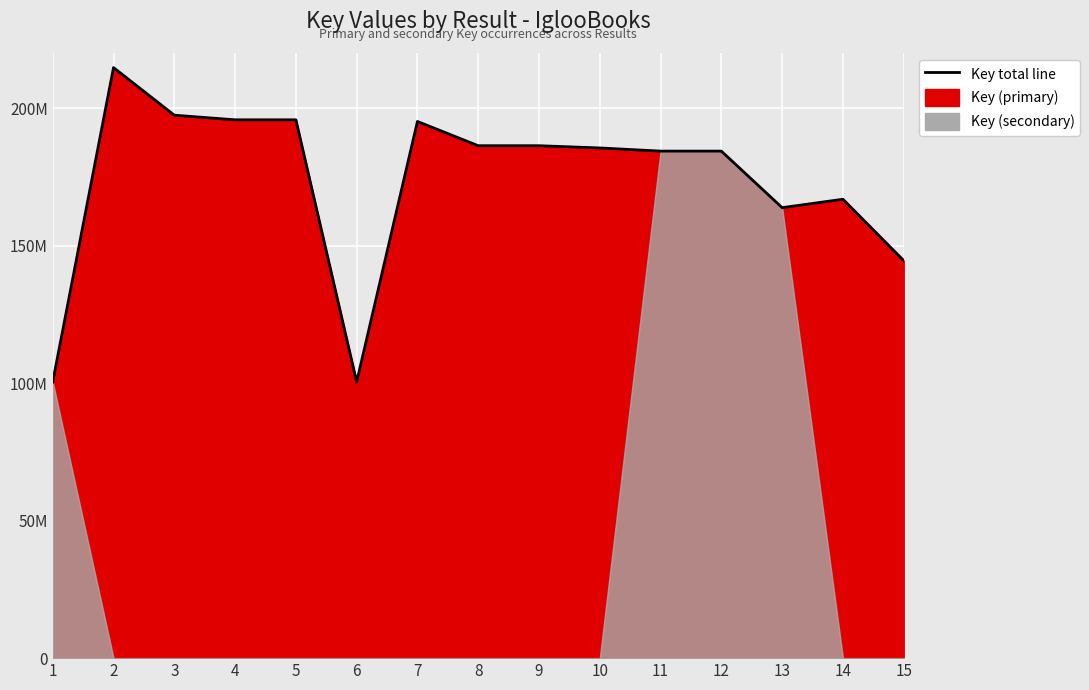

Which has a higher value, 8 or 7?

7